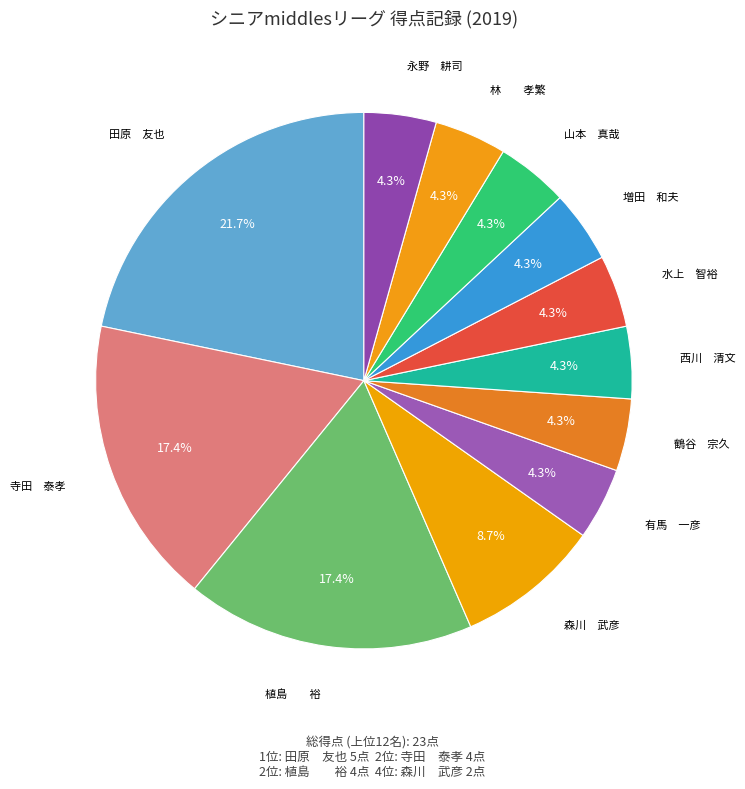

Which category has the biggest portion of the pie?

田原 友也